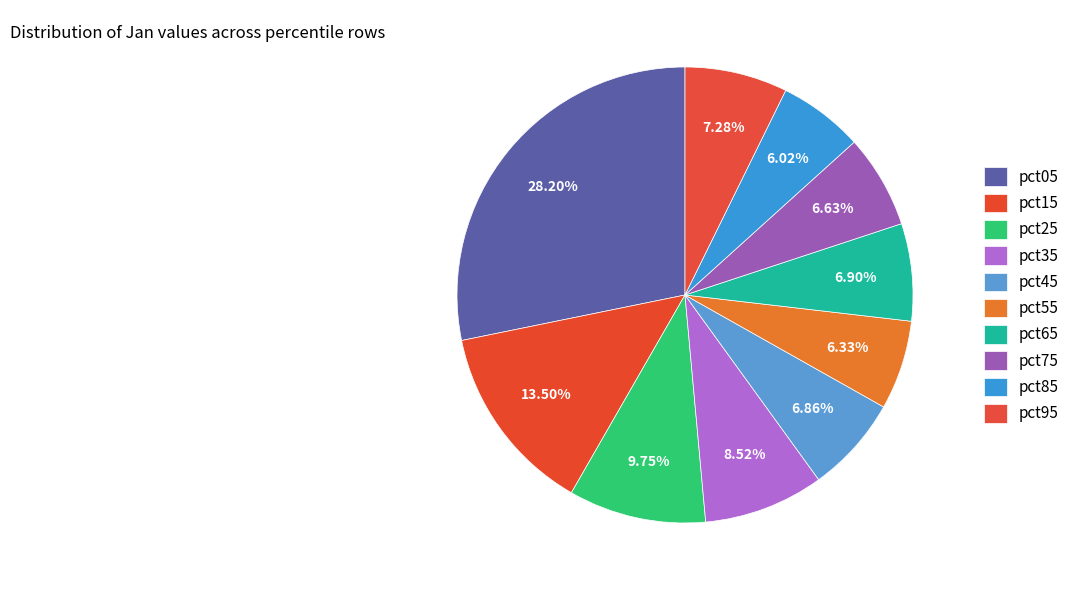

Do pct65 and pct85 together represent more than half of the pie?

No